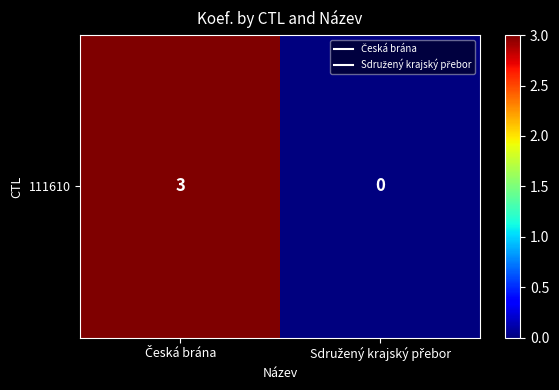

List the labels in order of value, largest first.

Česká brána, Sdružený krajský přebor